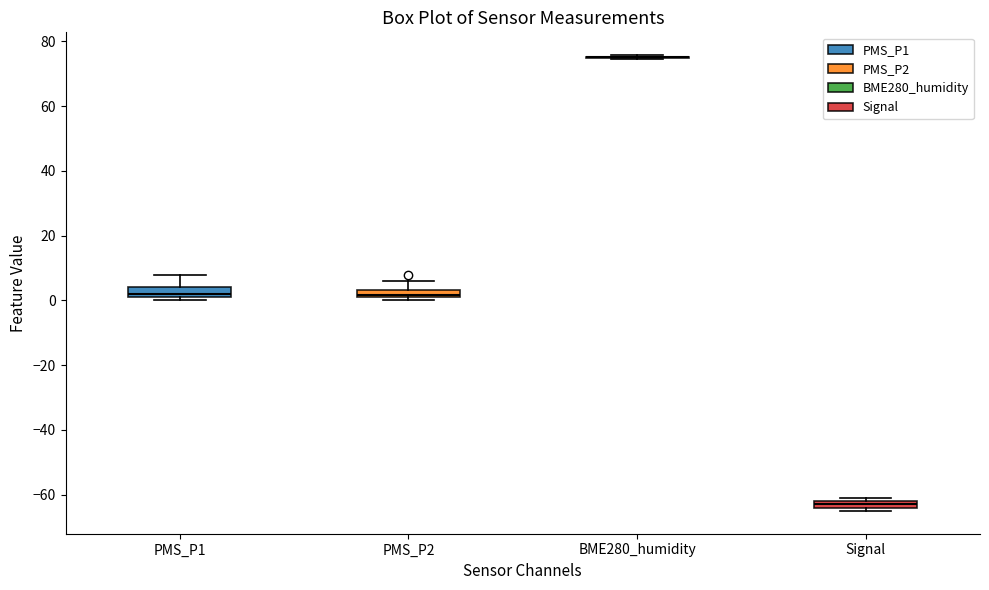

Where is the lower edge of the box for PMS_P1 on the y-axis? The values are not printed on the chart, so give them approximately, as read against the axis.

2